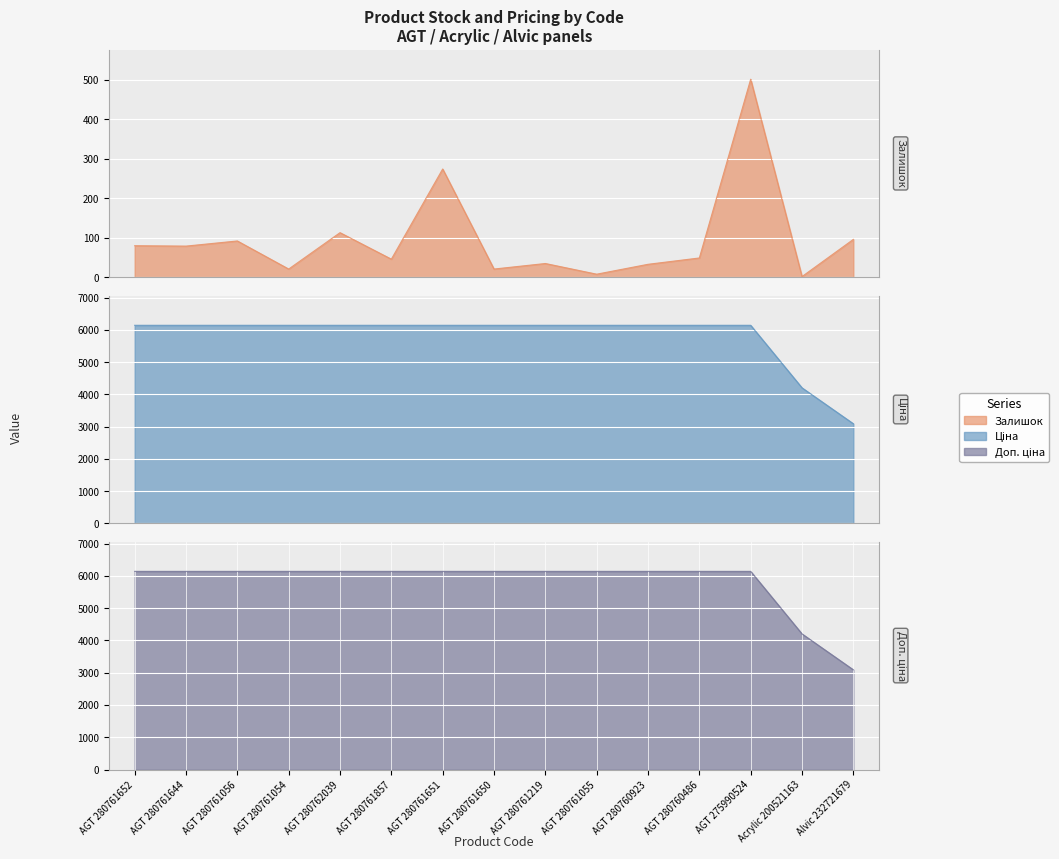

True or false: Доп. ціна has a value of 6143.2 at AGT 280760486.

True